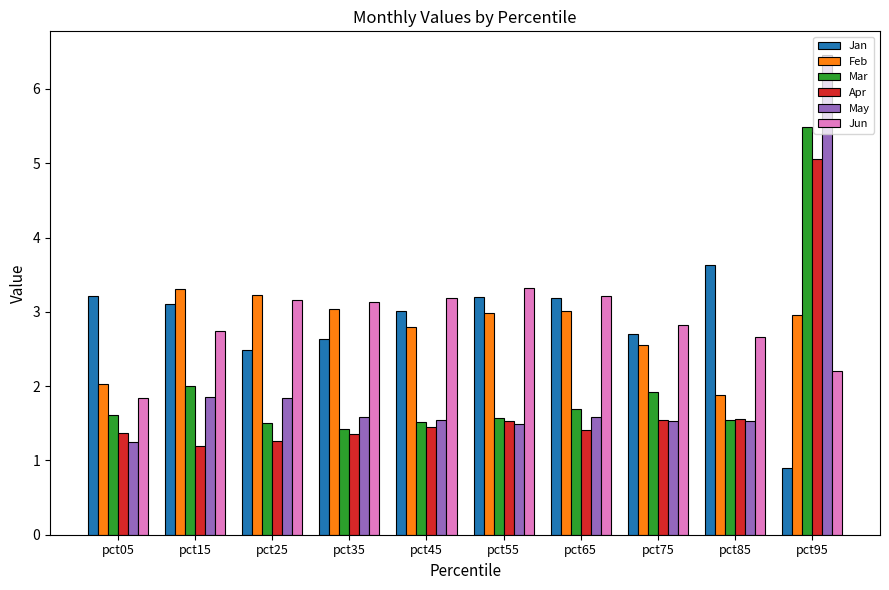

How many data points in Feb are above 2?

9